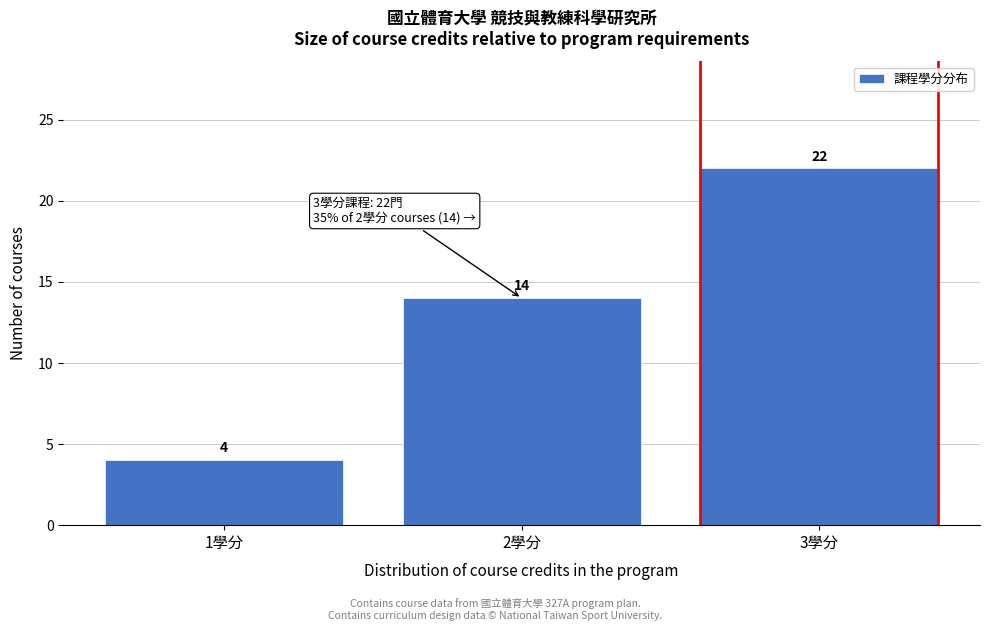

Reading left to right, extract all data points from this chart.

1學分=4	2學分=14	3學分=22